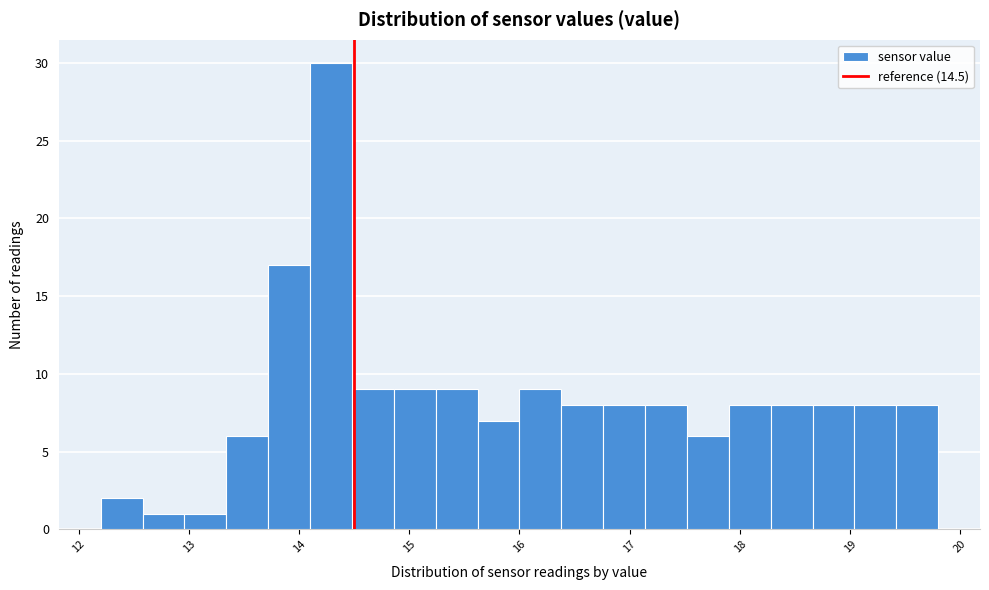

Read against the x-axis, roughly where is the centre of the tallest bar?

14.3